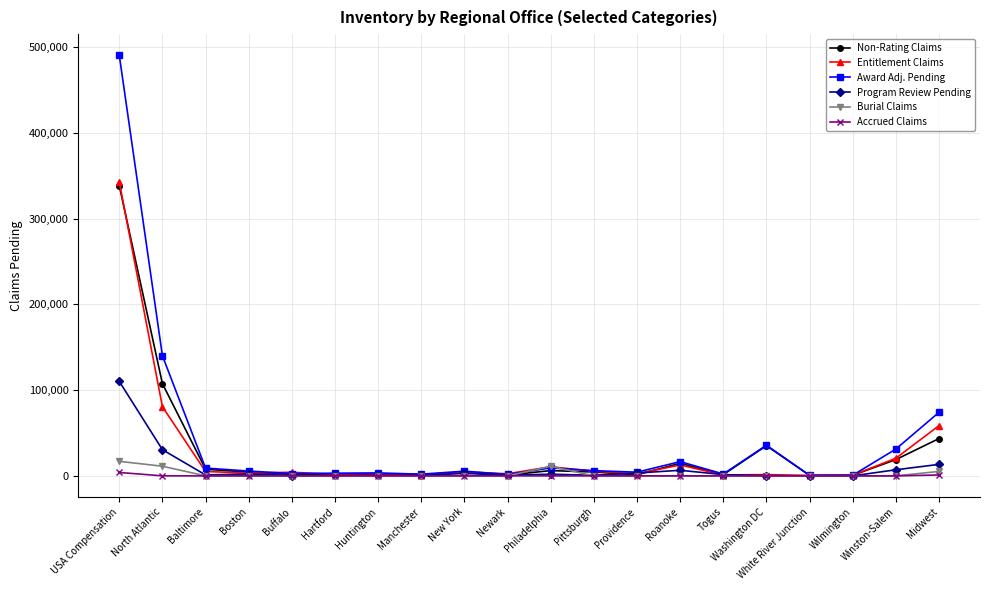

What is the label of the 7th point from the right?

Roanoke